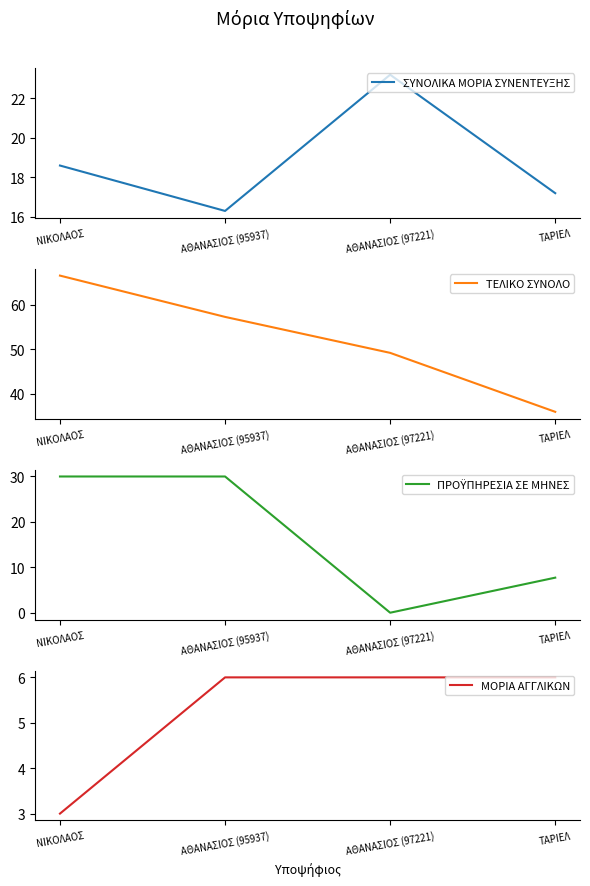

Which series has the largest total across all categories?

ΤΕΛΙΚΟ ΣΥΝΟΛΟ